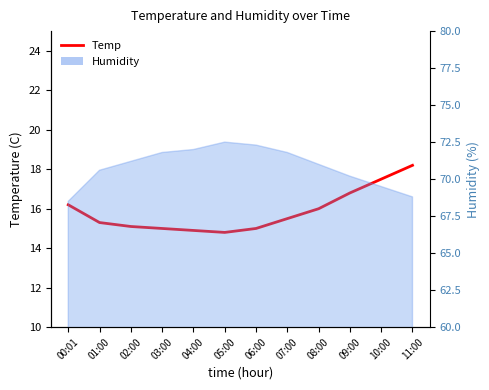

What is the ratio of the value at 07:00 to the value at 01:00?

1.0